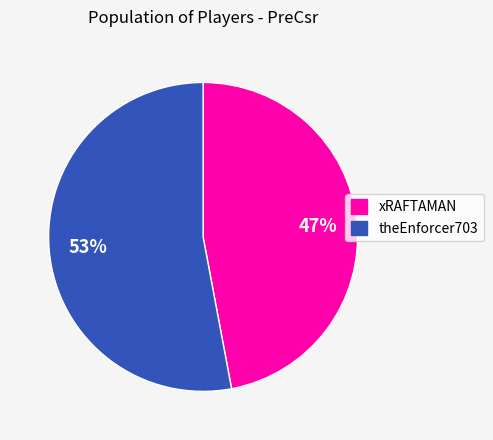

Which category accounts for the majority?

theEnforcer703